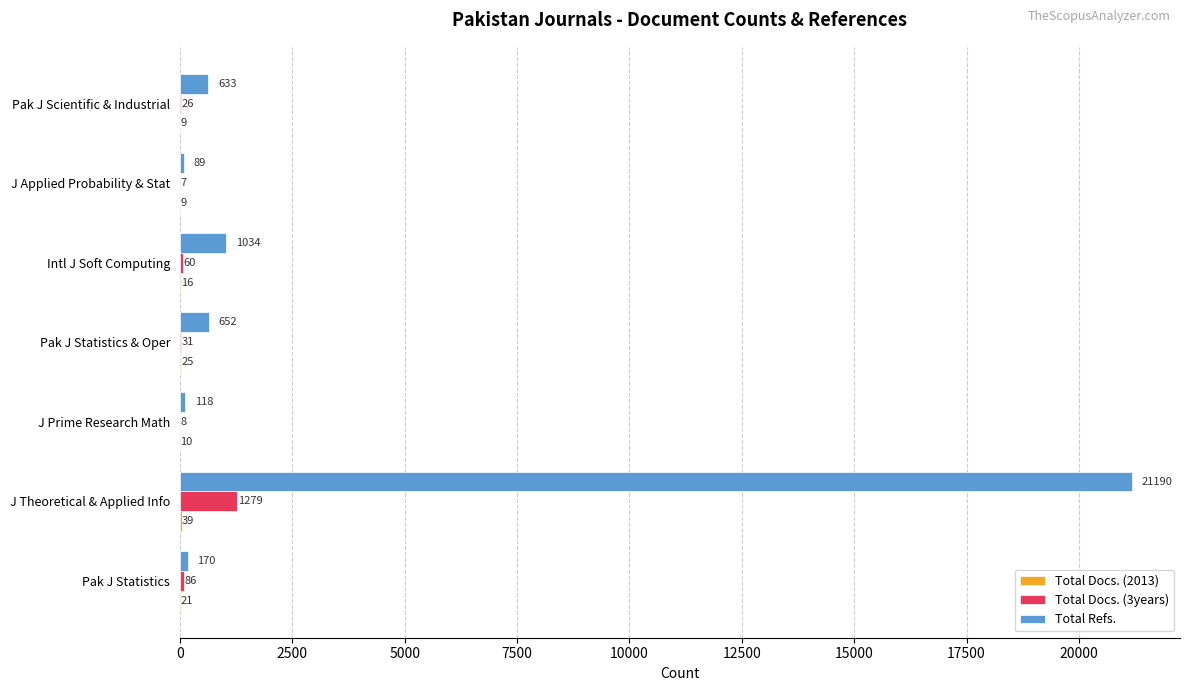

Between J Prime Research Math and Intl J Soft Computing, which series saw the biggest shift?

Total Refs.